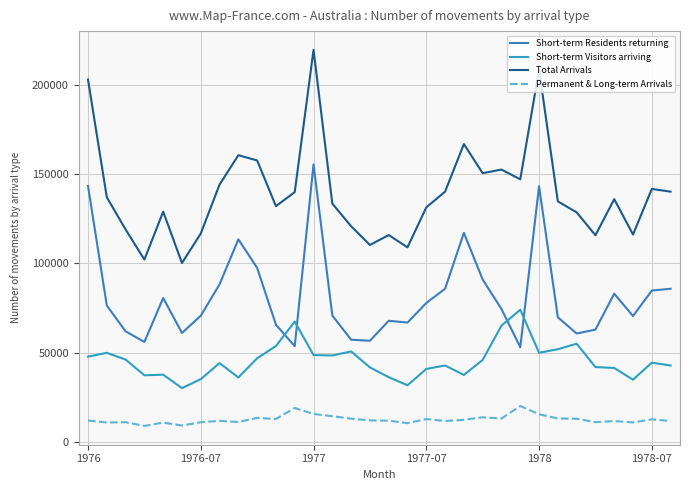

How many lines are shown in the chart?

4